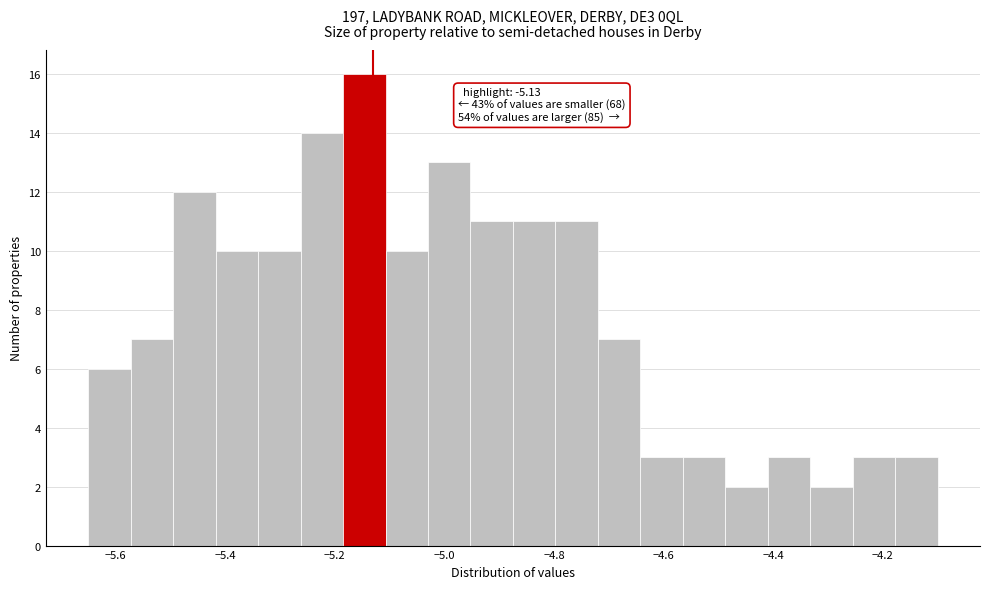

Around what value on the x-axis is the tallest bar? Give the approximate position of its centre, as read against the axis.

-5.14